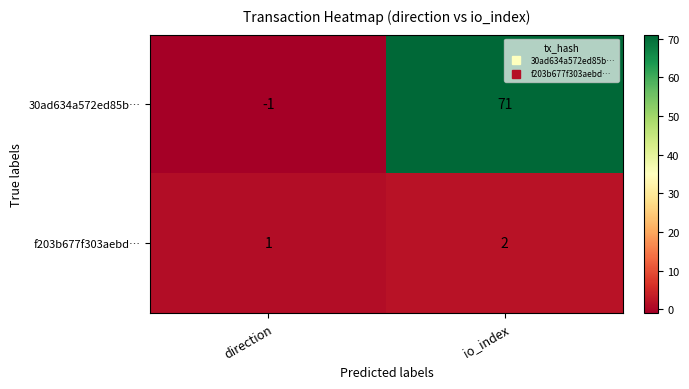

What is the spread (max minus min) of values at direction?

2